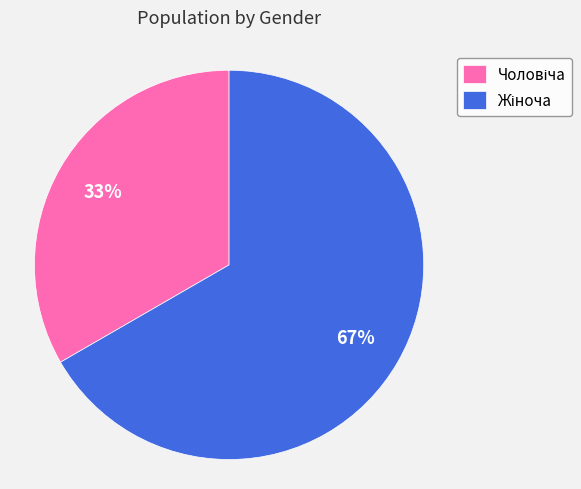

How many segments does this pie chart have?

2